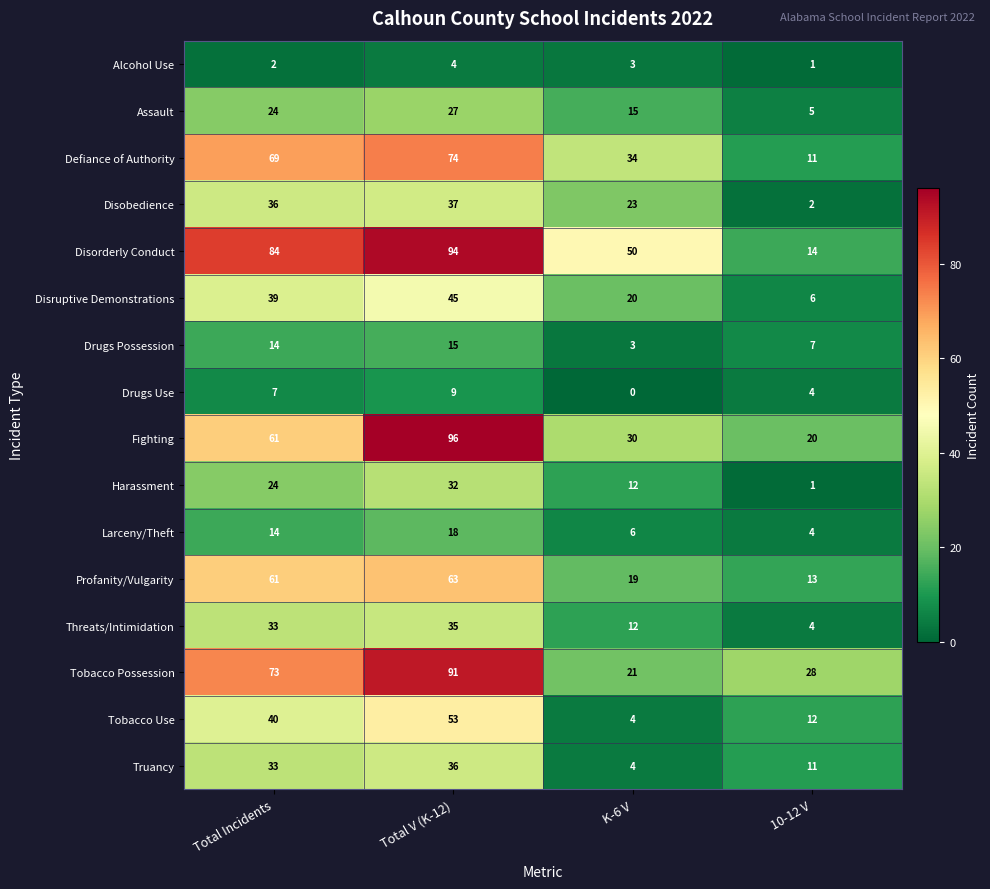

The Disorderly Conduct series shows 19 at 10-12 V. True or false?

False